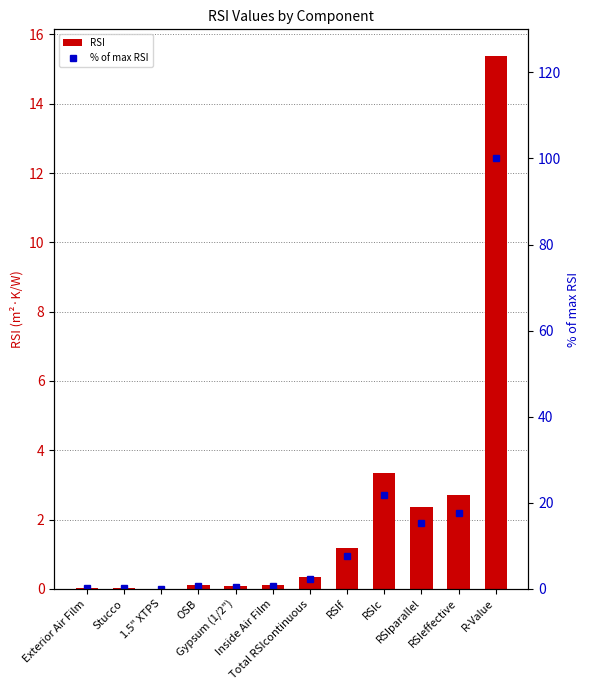

Rank the series by their average value, from lowest to highest.

RSI, % of max RSI